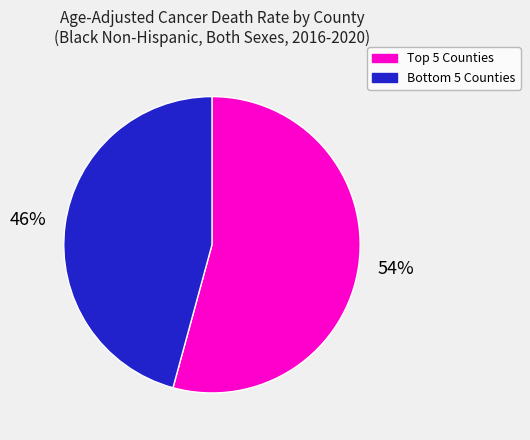

Which category accounts for the majority?

Top 5 Counties